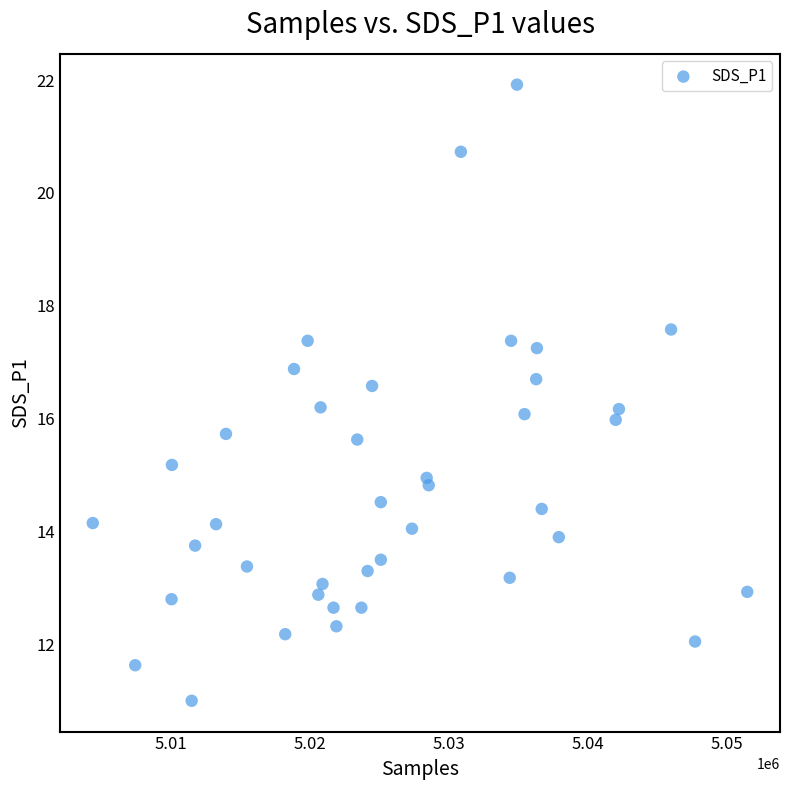

What is the range of X values (max minus min)?

47060.0